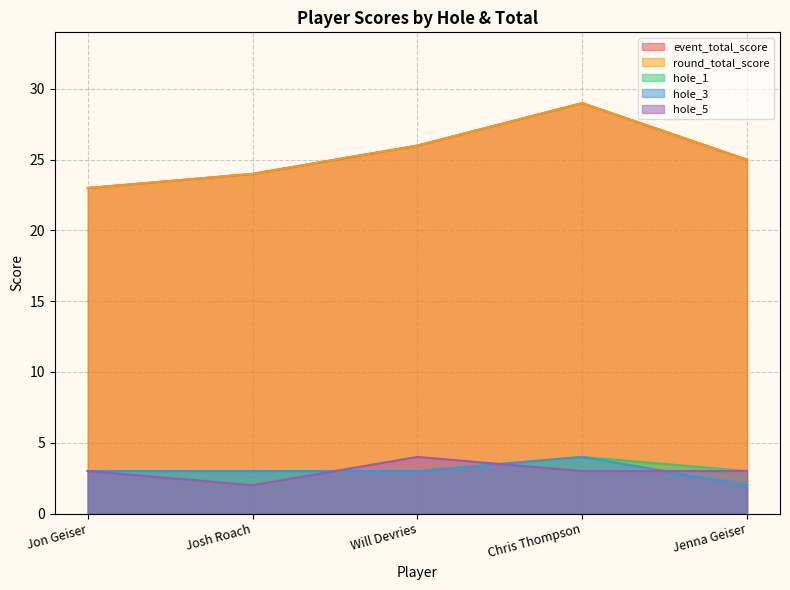

Reading left to right, extract all data points from this chart.

event_total_score: 23	24	26	29	25
round_total_score: 23	24	26	29	25
hole_1: 3	3	3	4	3
hole_3: 3	3	3	4	2
hole_5: 3	2	4	3	3